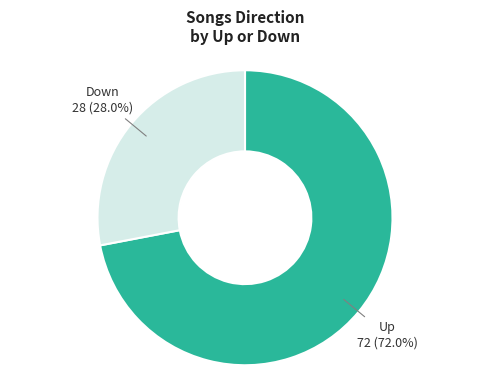

Does any single category account for the majority?

Yes